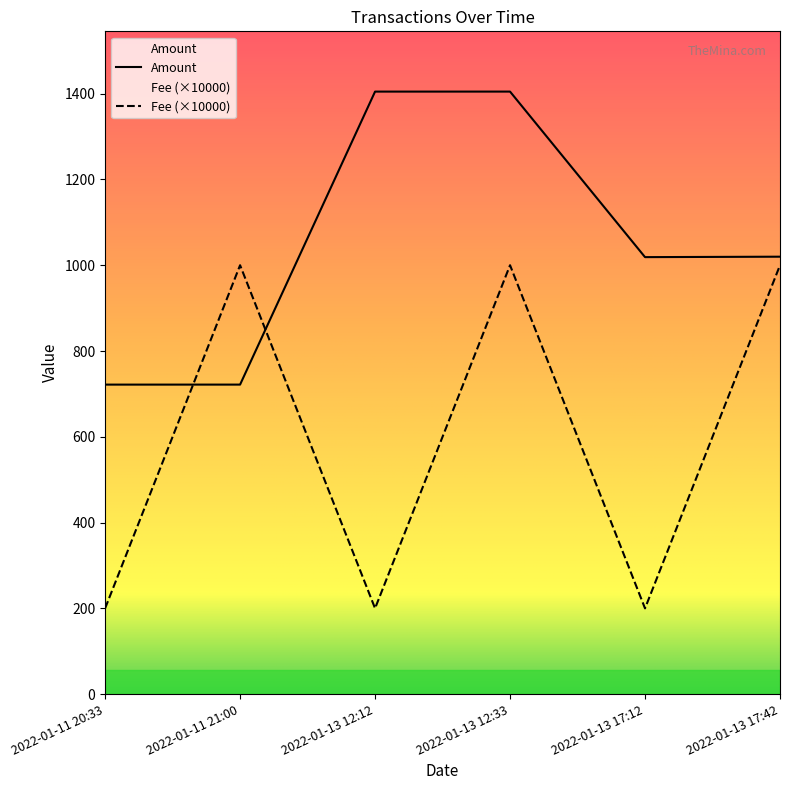

Rank the series by their maximum value, from lowest to highest.

Fee (×10000), Amount